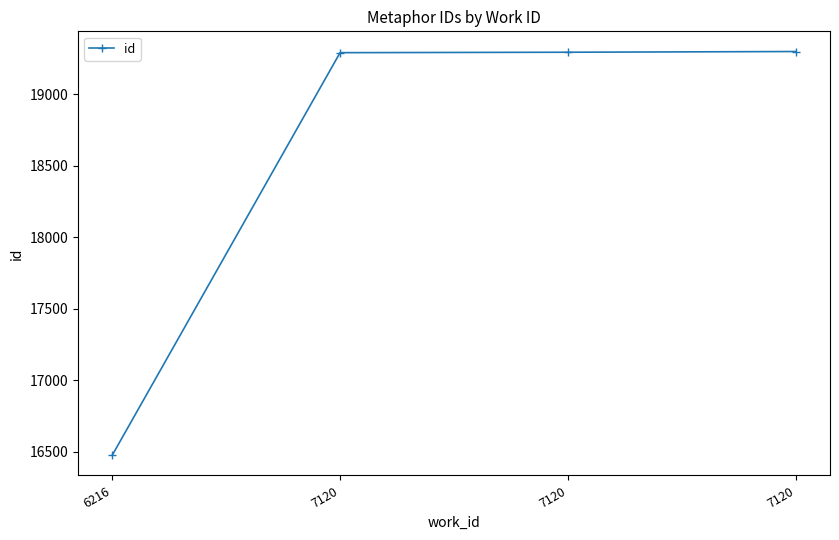

How many lines are shown in the chart?

1